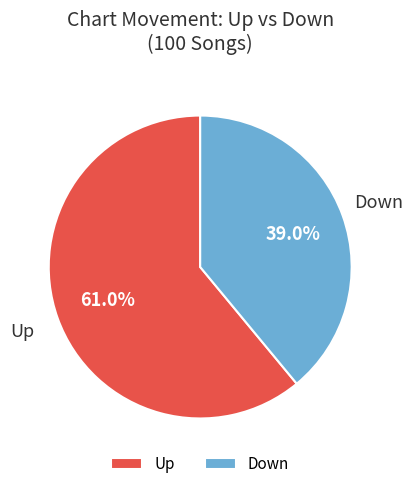

Does any single category account for the majority?

Yes